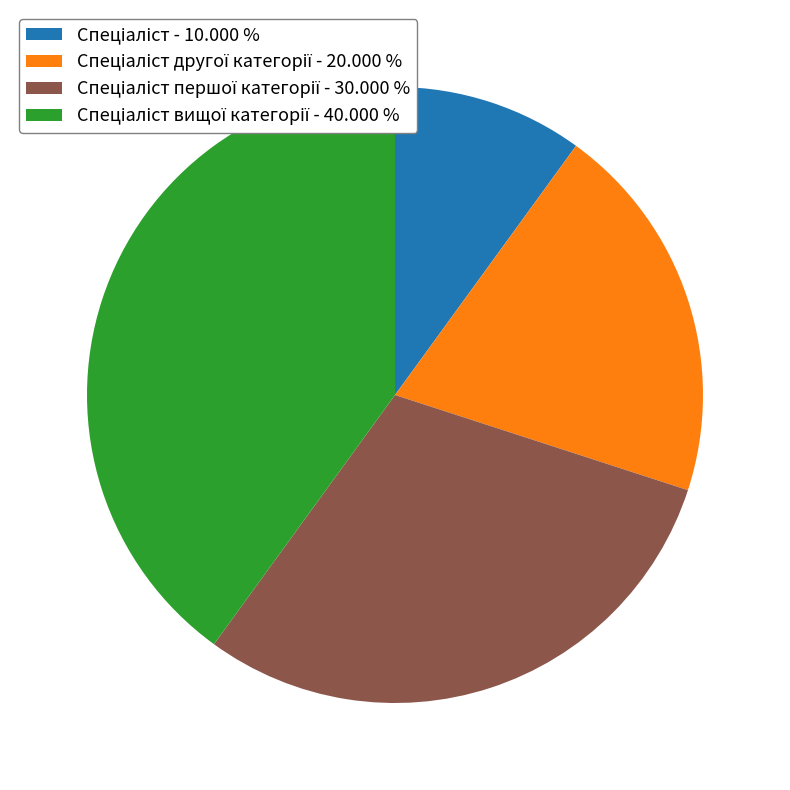

Is there any slice that represents more than half of the pie?

No